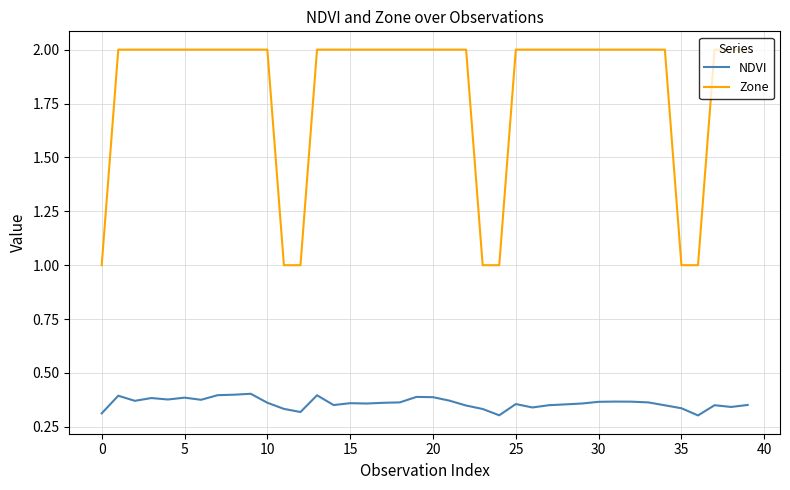

True or false: Zone and NDVI intersect in this chart.

False